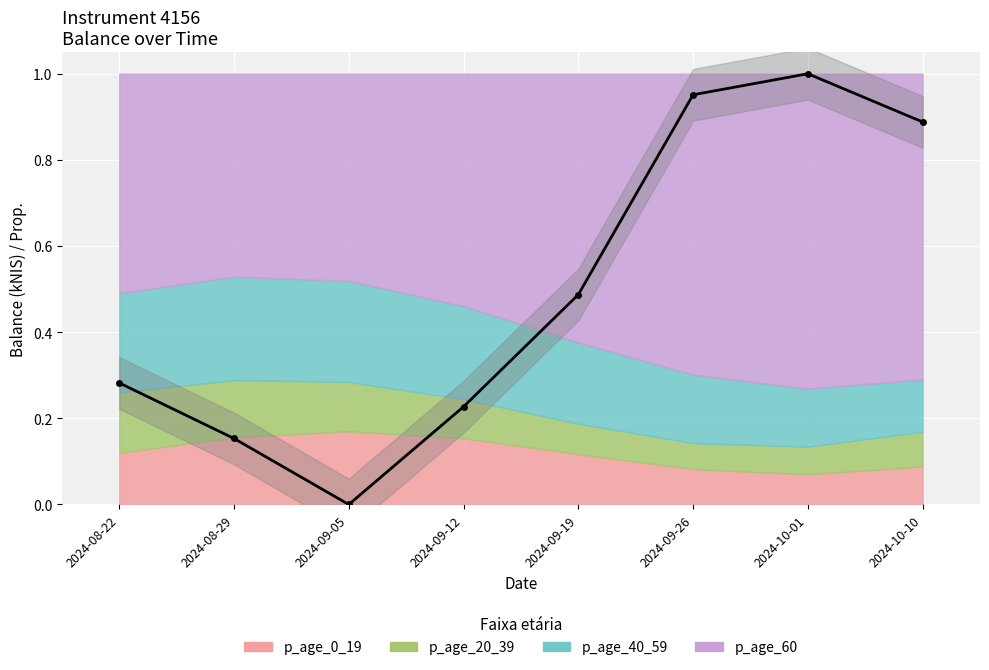

What is the difference between the values at 2024-08-29 and 2024-10-01?

0.8